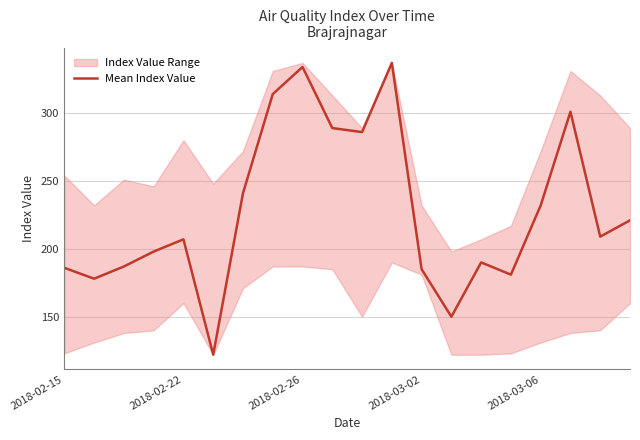

What is the greatest value displayed?

337